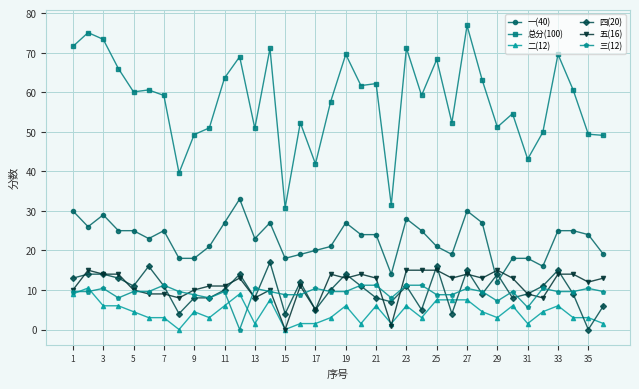

Which series has the widest spread of values?

总分(100)